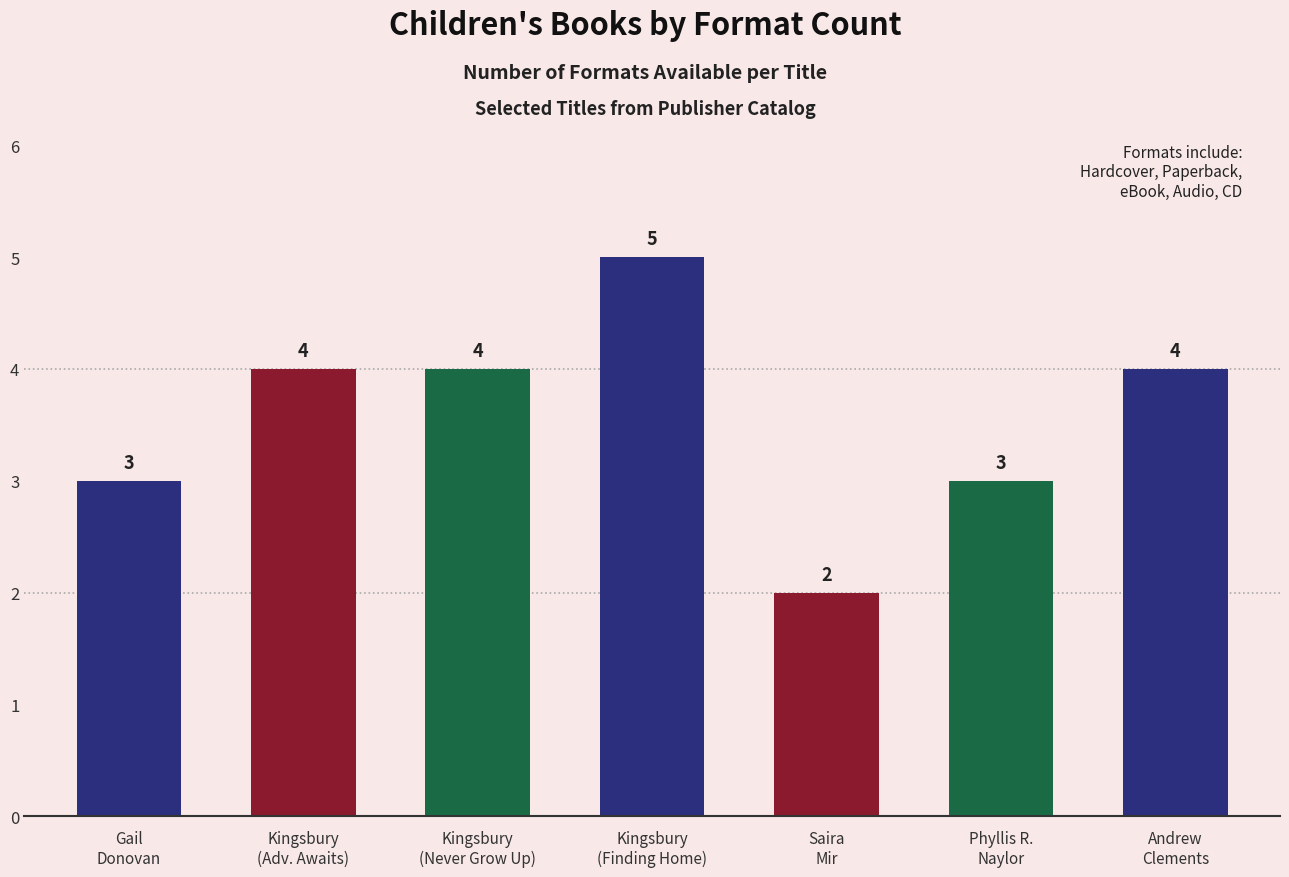

Which label corresponds to the smallest value in the chart?

Saira
Mir